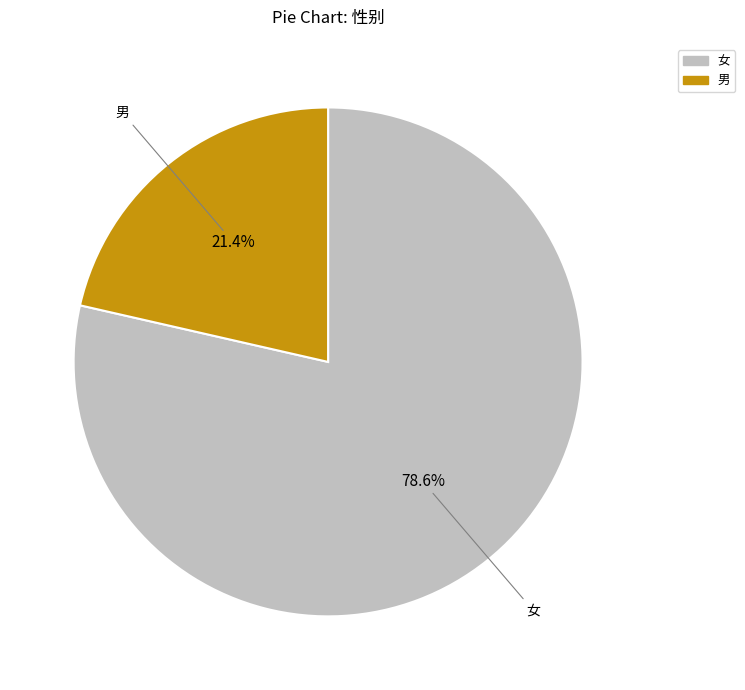

Count the number of slices in the pie.

2